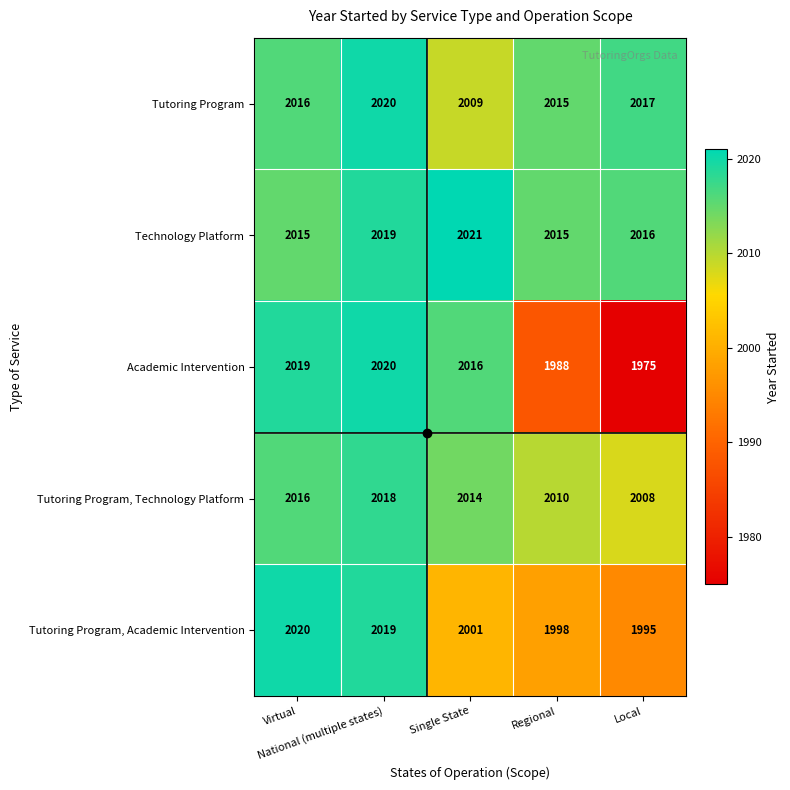

What is the greatest value displayed?

2021